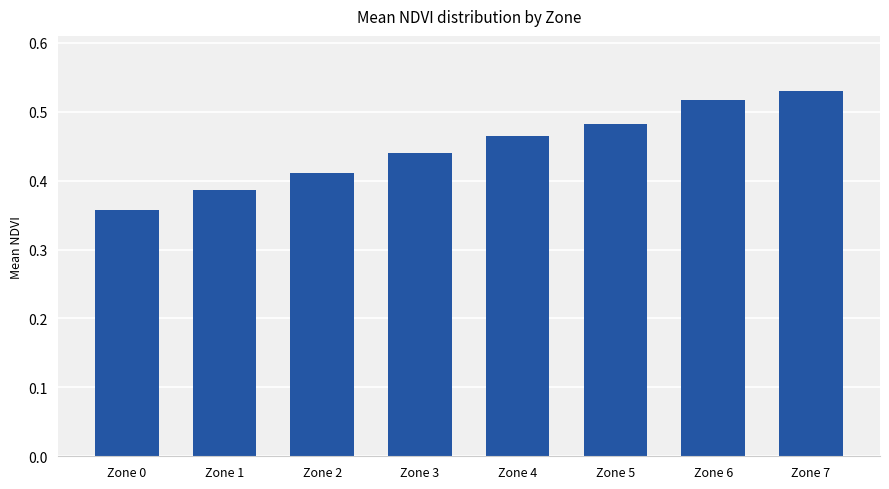

True or false: the data shows 0.6 at Zone 4.

False